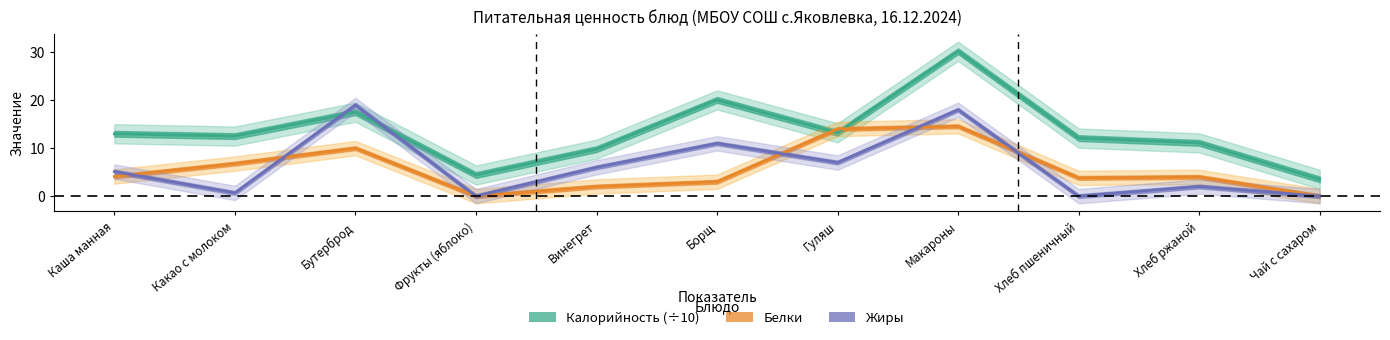

Reading left to right, extract all data points from this chart.

Калорийность (÷10): Каша манная=13.0	Какао с молоком=12.5	Бутерброд=17.5	Фрукты (яблоко)=4.4	Винегрет=9.8	Борщ=20.1	Гуляш=13.2	Макароны=30.2	Хлеб пшеничный=12.1	Хлеб ржаной=11.1	Чай с сахаром=3.5
Белки: Каша манная=4.1	Какао с молоком=6.8	Бутерброд=10.0	Фрукты (яблоко)=0.0	Винегрет=2.0	Борщ=3.0	Гуляш=14.0	Макароны=14.6	Хлеб пшеничный=3.8	Хлеб ржаной=4.0	Чай с сахаром=0.0
Жиры: Каша манная=5.1	Какао с молоком=0.7	Бутерброд=19.0	Фрукты (яблоко)=0.0	Винегрет=6.0	Борщ=11.0	Гуляш=7.0	Макароны=18.0	Хлеб пшеничный=0.0	Хлеб ржаной=2.0	Чай с сахаром=0.0